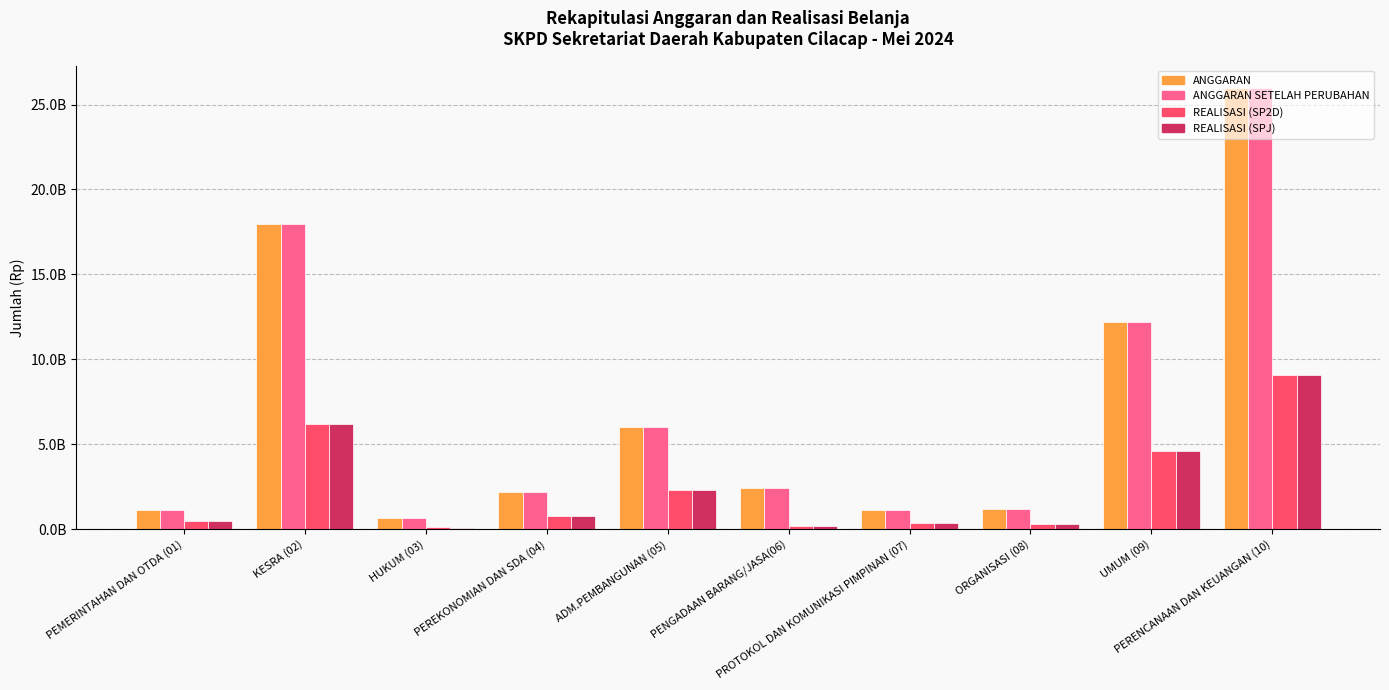

What are all the series names shown in the legend?

ANGGARAN, ANGGARAN SETELAH PERUBAHAN, REALISASI (SP2D), REALISASI (SPJ)